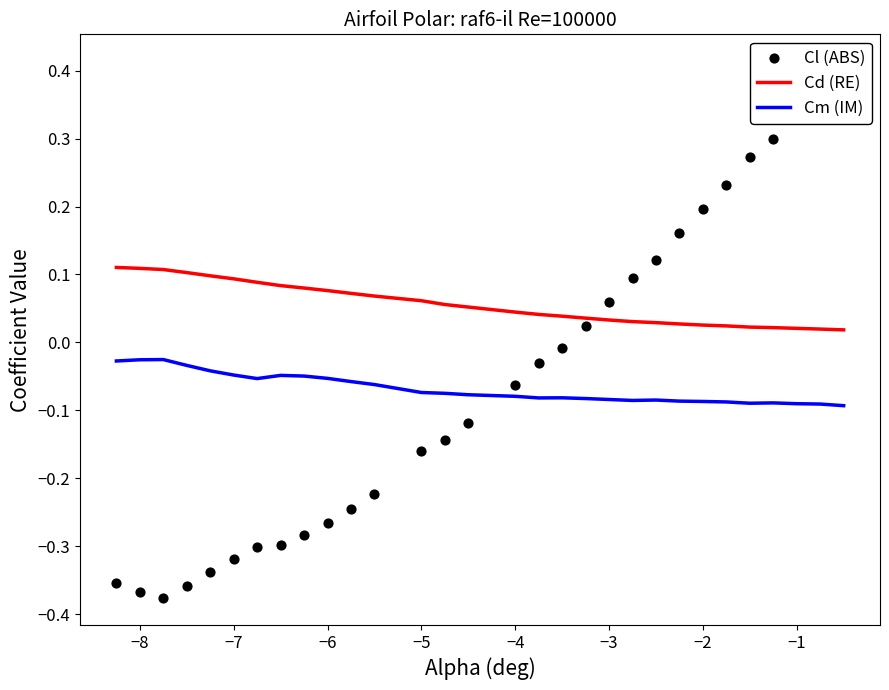

True or false: Cm (IM) and Cd (RE) intersect in this chart.

False